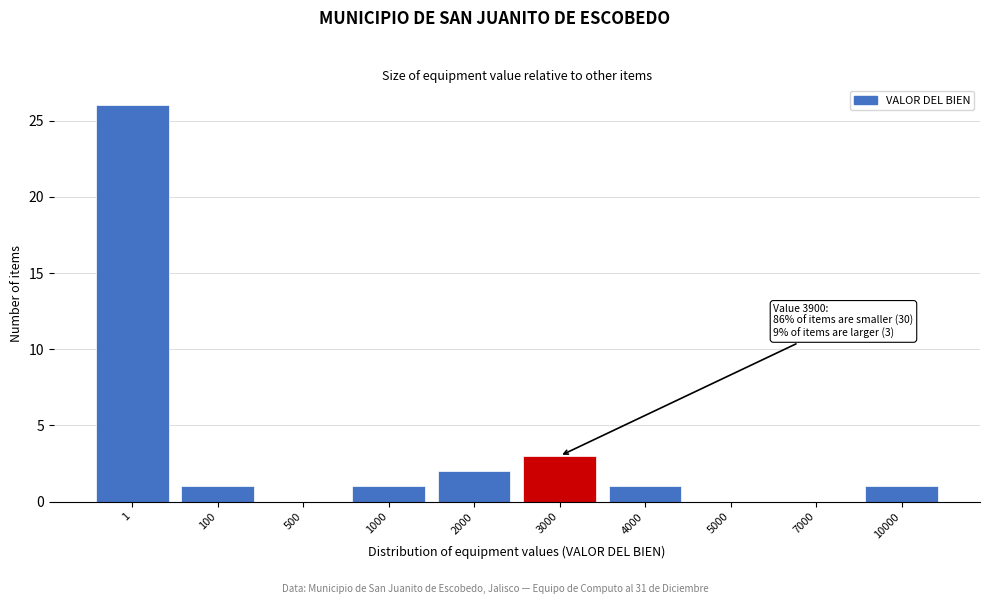

Reading left to right, list all the values displayed in this chart.

1=26	100=1	500=0	1000=1	2000=2	3000=3	4000=1	5000=0	7000=0	10000=1